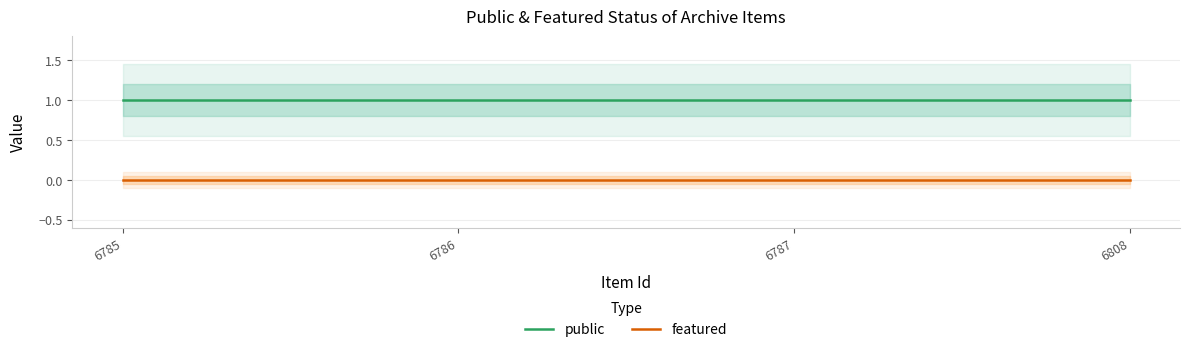

What is the difference between the highest and lowest values at 6787?

1